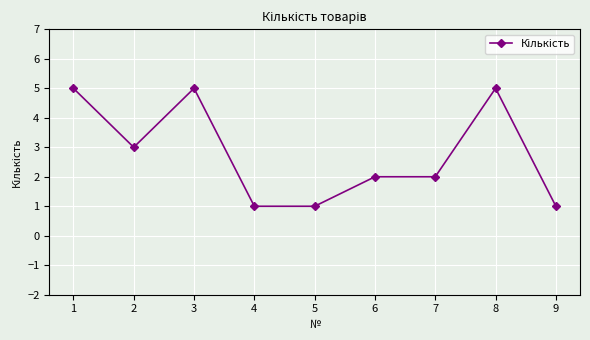

Reading left to right, extract all data points from this chart.

5	3	5	1	1	2	2	5	1